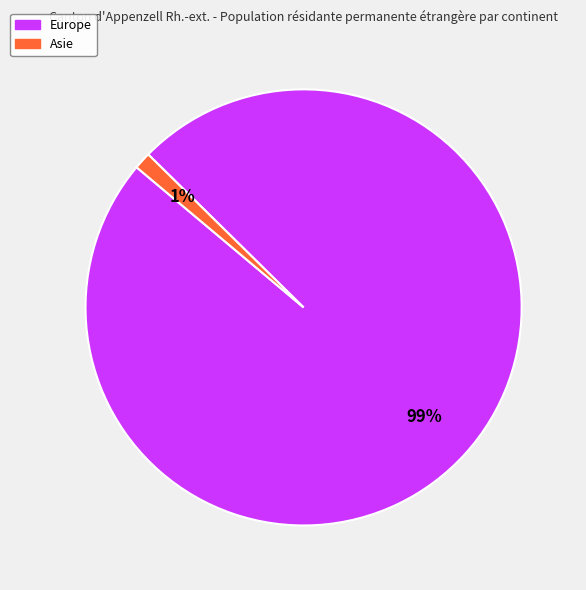

Does any single category account for the majority?

Yes